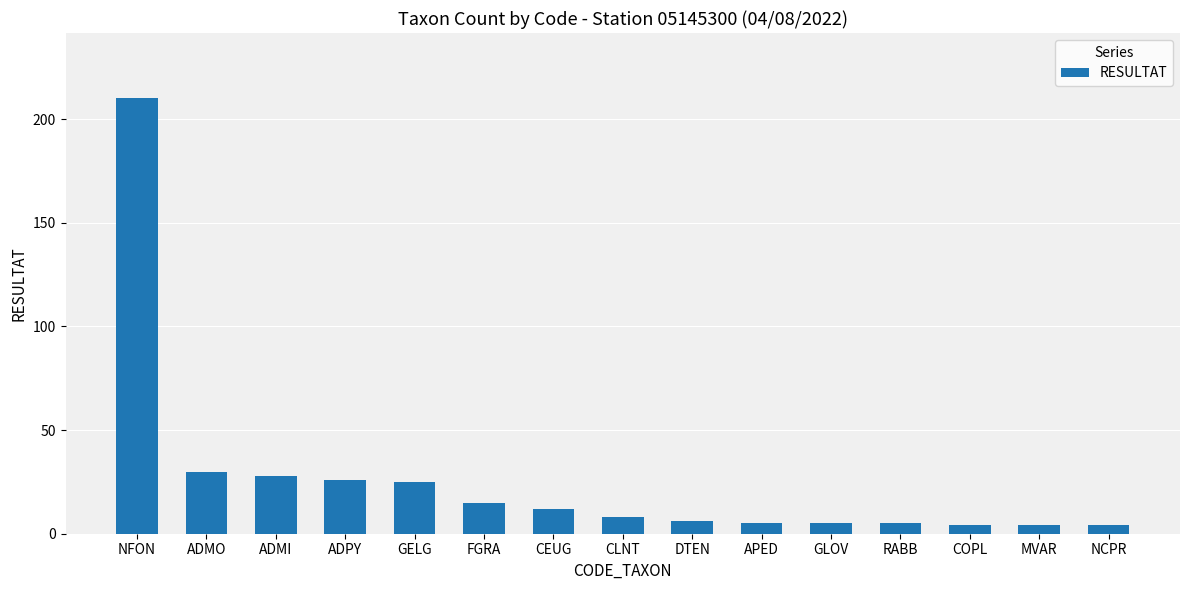

What is the label of the 12th bar from the right?

ADPY